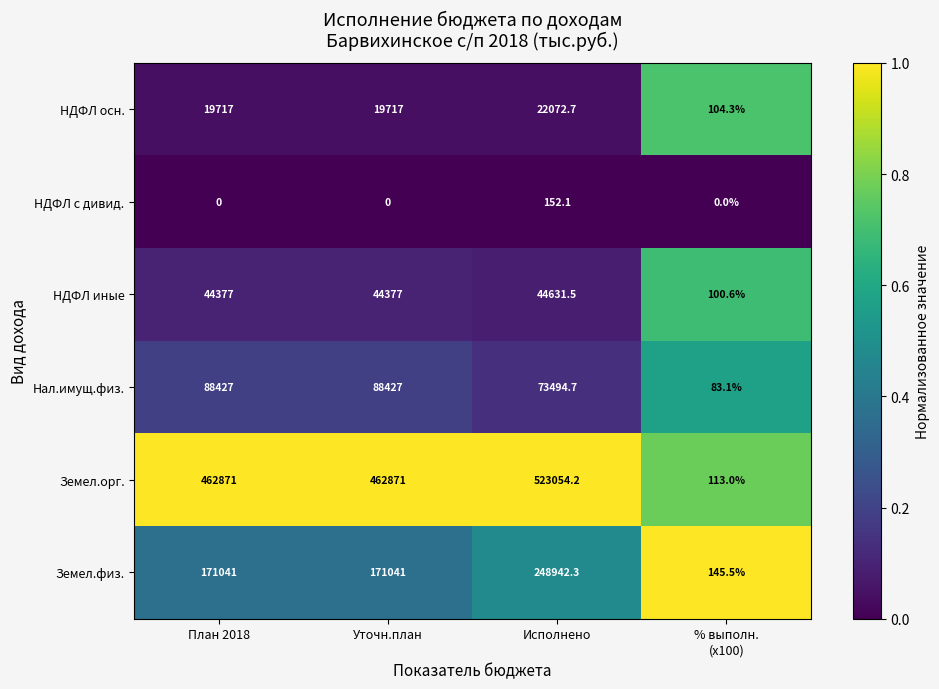

Is it true that Нал.имущ.физ. equals 88427.0 at Уточн.план?

True